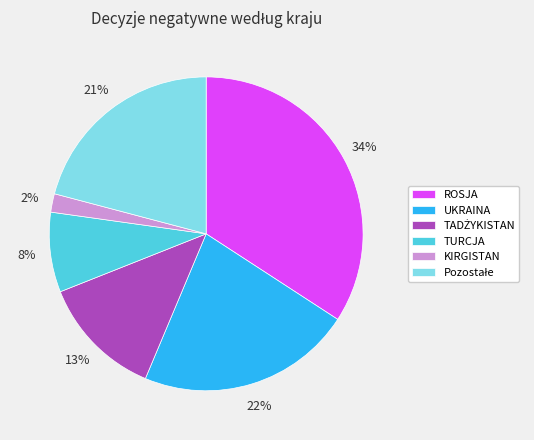

Is it true that TURCJA is 8% of the pie?

True